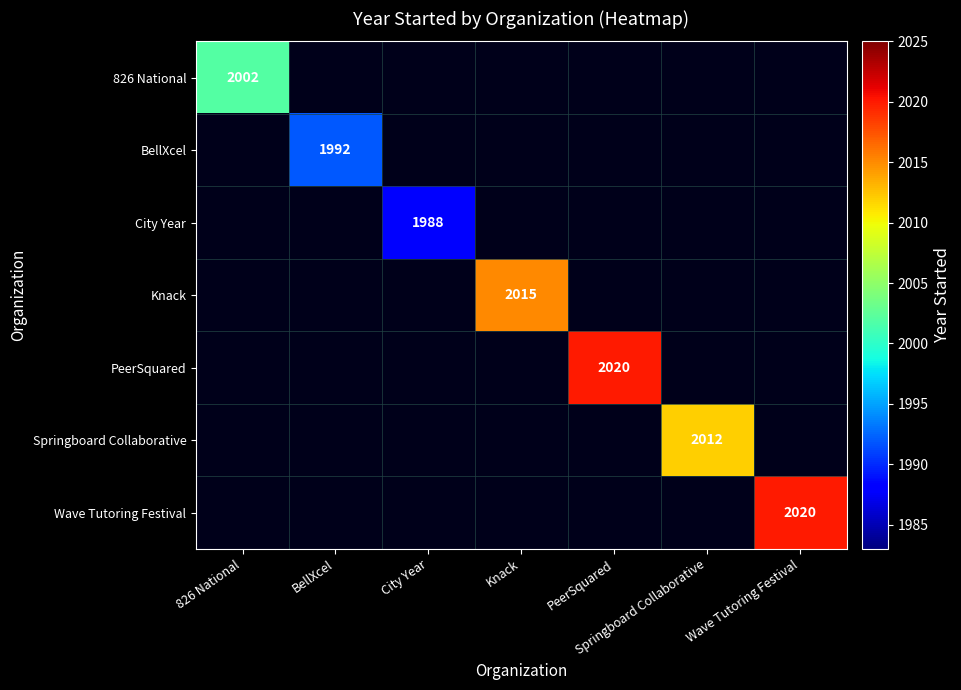

The PeerSquared series shows 559 at PeerSquared. True or false?

False